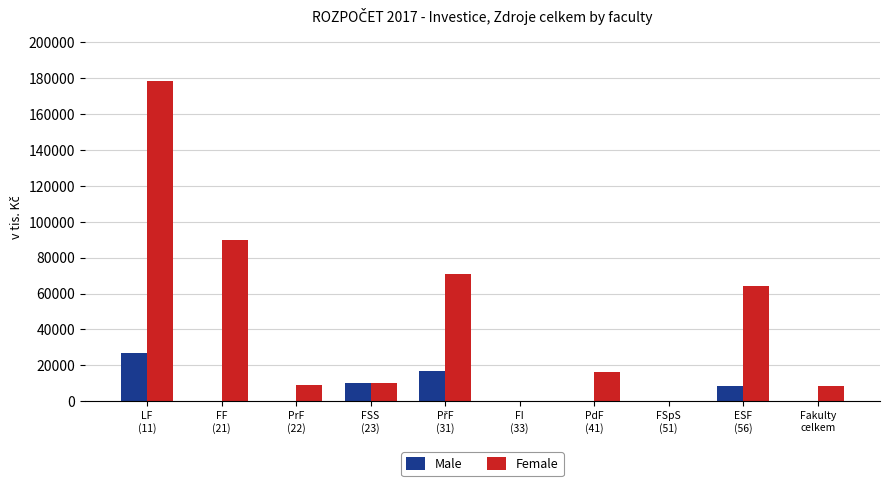

Is the value of Male at FSS
(23) greater than the value of Female at LF
(11)?

No